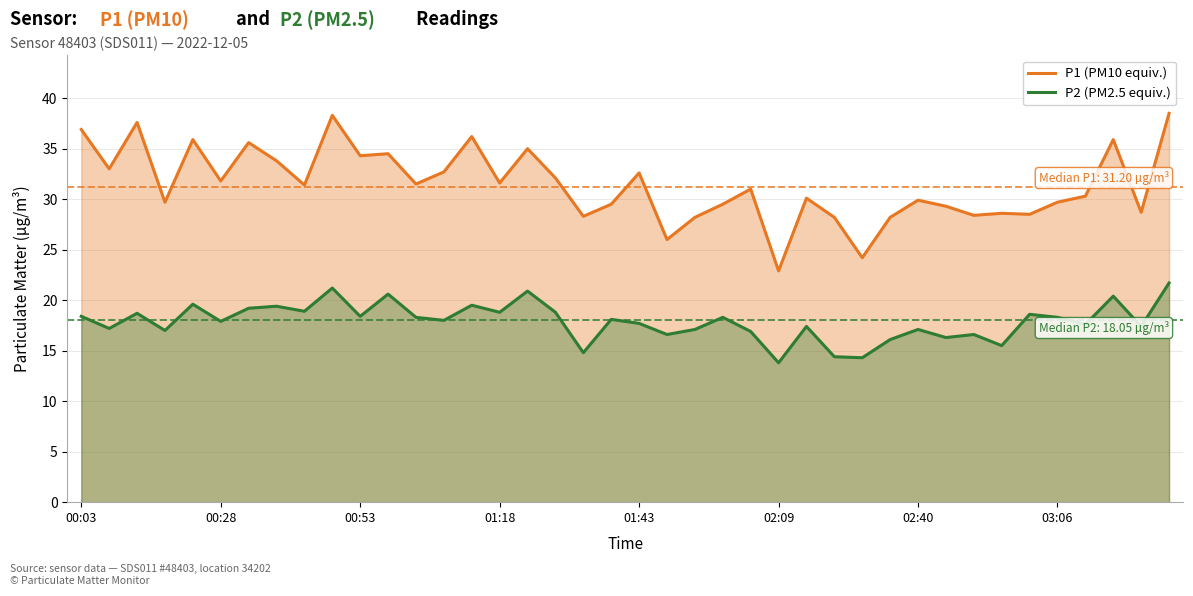

The value of P1 (PM10 equiv.) at 01:43 is 54.2. True or false?

False